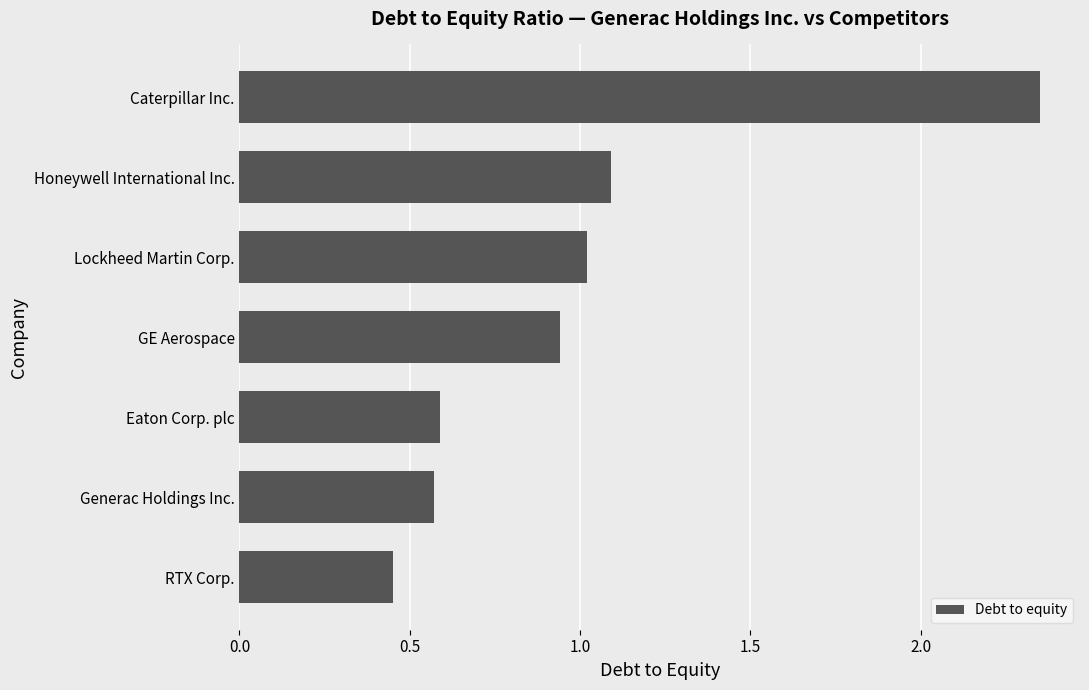

What is the sum of all values?

7.0